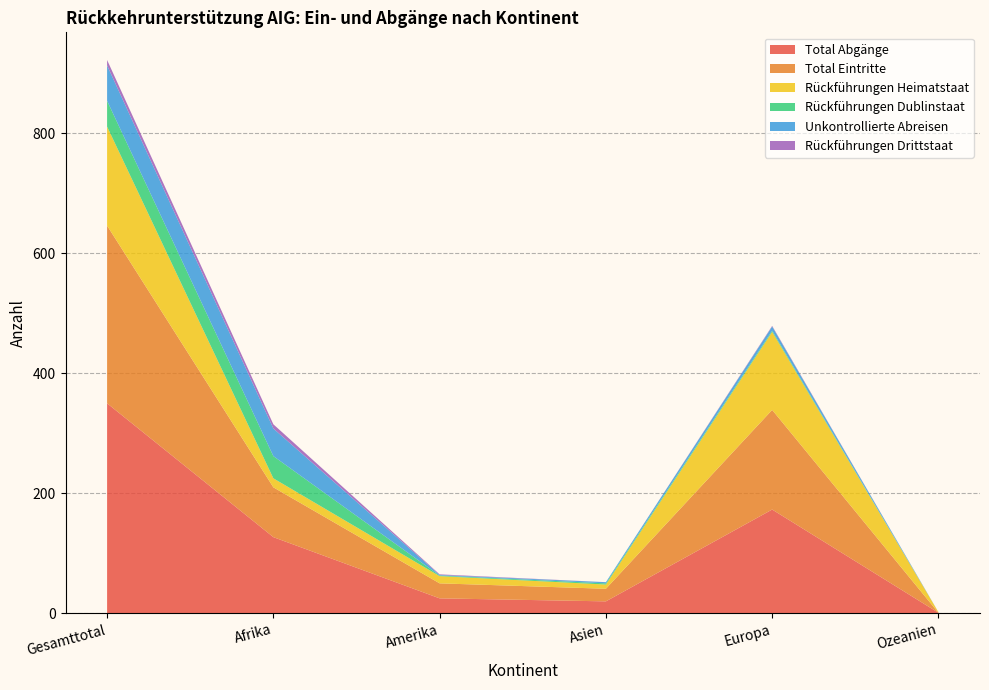

Reading left to right, list all the values displayed in this chart.

Total Abgänge: Gesamttotal=350	Afrika=127	Amerika=25	Asien=20	Europa=173	Ozeanien=1
Total Eintritte: Gesamttotal=296	Afrika=83	Amerika=25	Asien=21	Europa=166	Ozeanien=0
Rückführungen Heimatstaat: Gesamttotal=165	Afrika=15	Amerika=12	Asien=7	Europa=130	Ozeanien=1
Rückführungen Dublinstaat: Gesamttotal=43	Afrika=37	Amerika=1	Asien=2	Europa=2	Ozeanien=0
Unkontrollierte Abreisen: Gesamttotal=59	Afrika=46	Amerika=1	Asien=2	Europa=7	Ozeanien=0
Rückführungen Drittstaat: Gesamttotal=9	Afrika=7	Amerika=1	Asien=0	Europa=1	Ozeanien=0